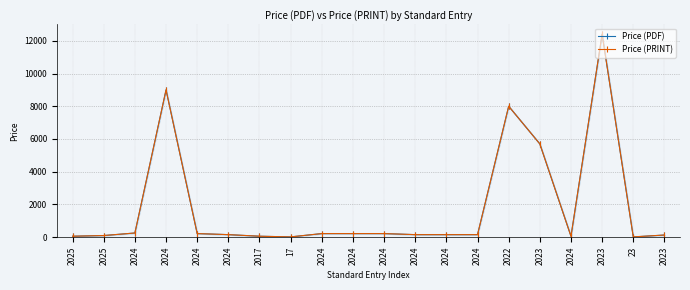

Reading right to left, list all the values displayed in this chart.

Price (PDF): 134.0	20.0	12400.0	59.4	5700.0	8000.0	158.0	158.0	158.0	222.0	222.0	222.0	20.0	61.0	158.0	222.0	9000.0	258.0	102.4	61.0
Price (PRINT): 134.0	20.0	12400.0	59.4	5700.0	8000.0	158.0	158.0	158.0	222.0	222.0	222.0	20.0	61.0	158.0	222.0	9000.0	258.0	102.4	61.0